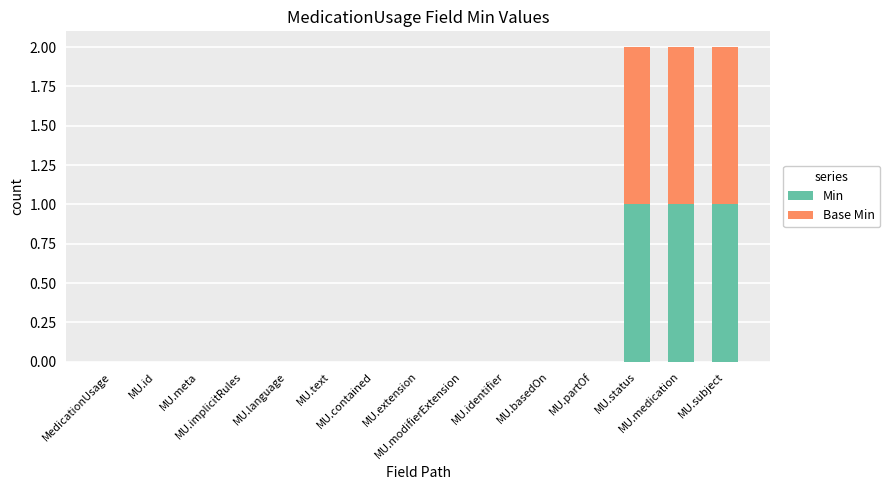

Count the number of categories in the chart.

15